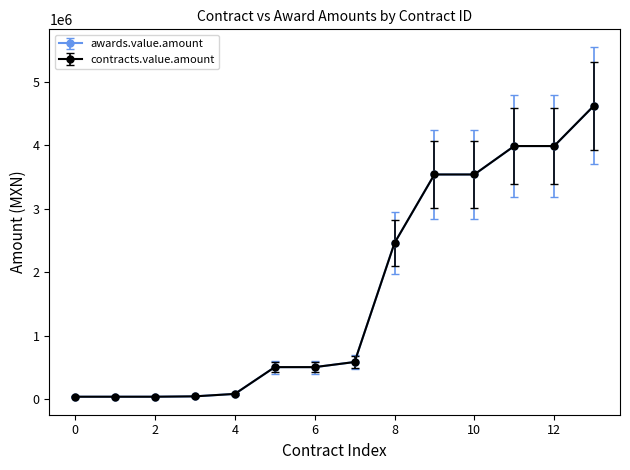

Does the chart have visible grid lines?

No